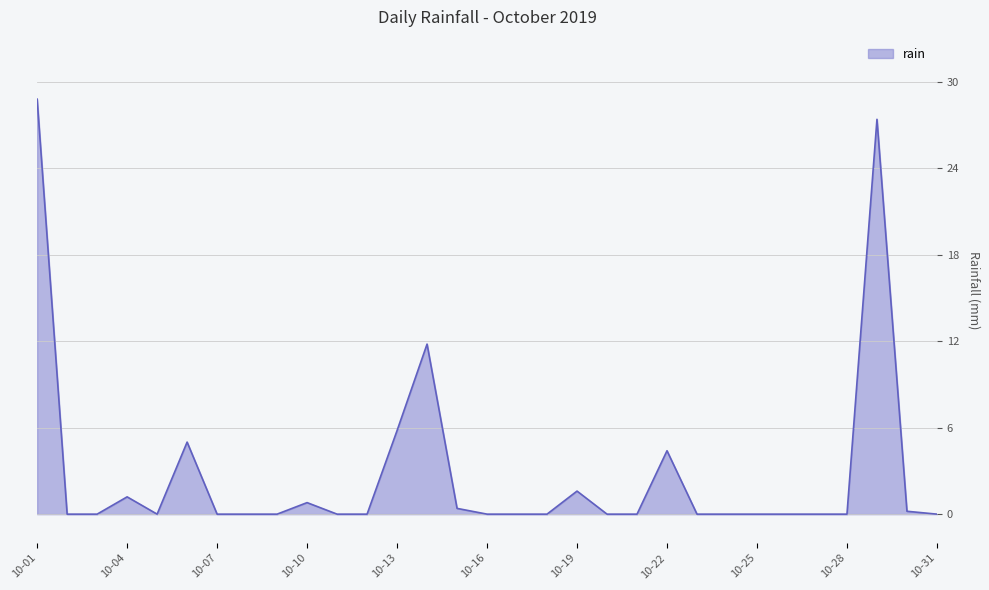

What is the difference between the maximum and minimum values?

28.8